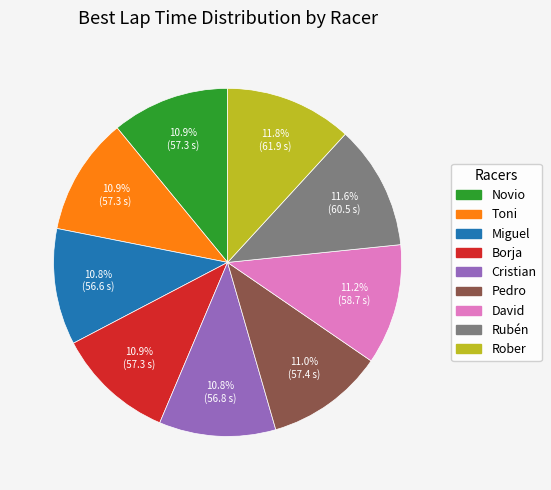

Approximately how many times larger is the value at Novio compared to Toni?

1.0